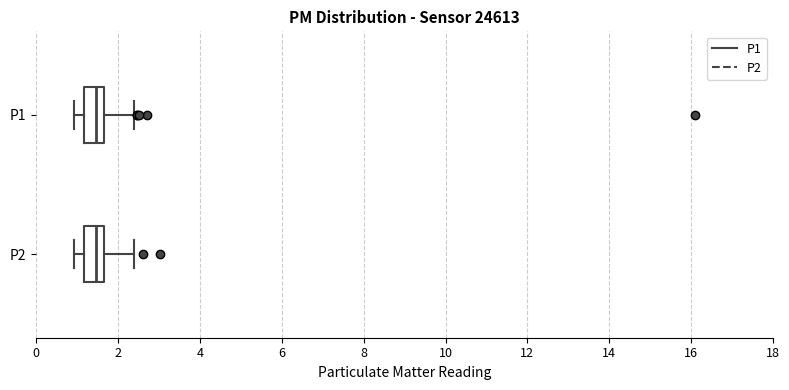

Where is the right edge of the box for P2 on the x-axis? The values are not printed on the chart, so give them approximately, as read against the axis.

1.6